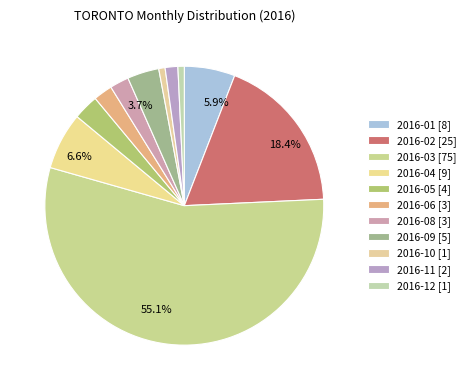

Which slice represents more than half of the pie?

2016-03 [75]